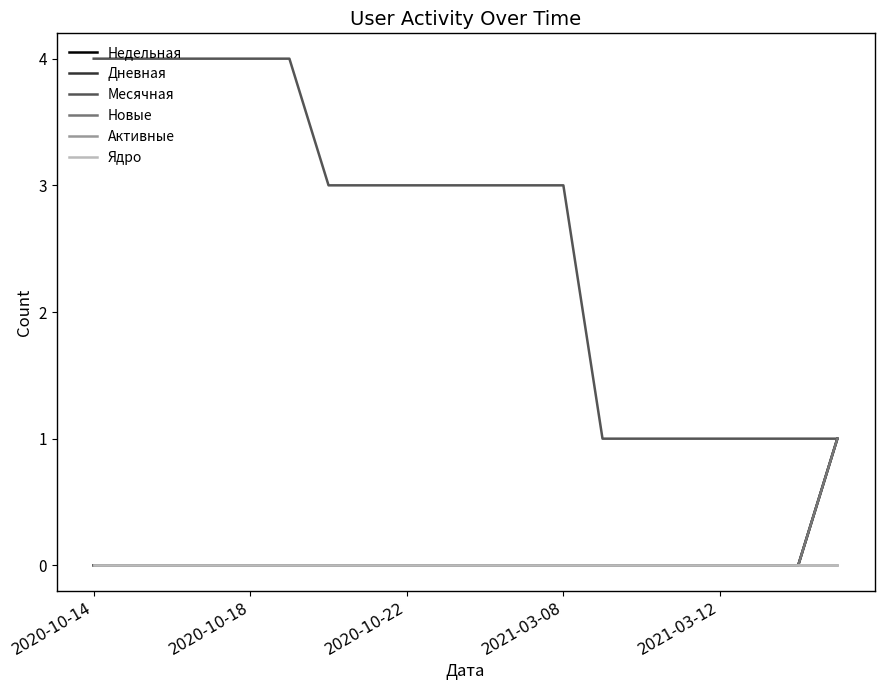

How many lines are shown in the chart?

6